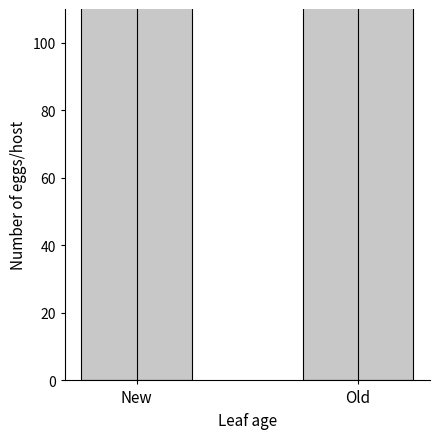

True or false: the data shows 337.9 at Old.

True